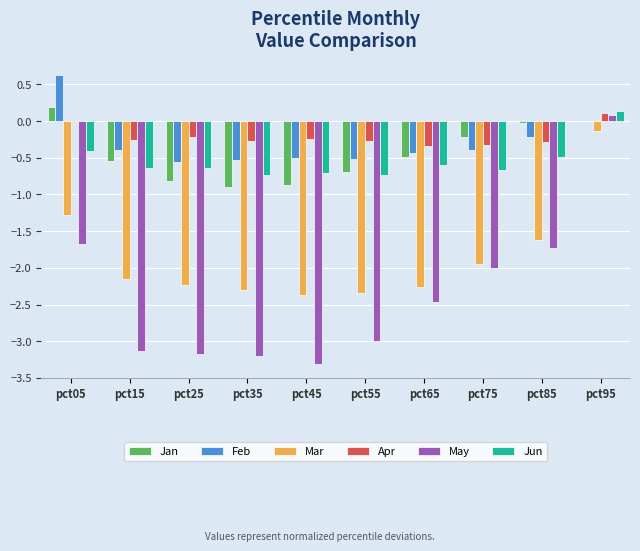

Which category has the highest value in the Feb series?

pct05